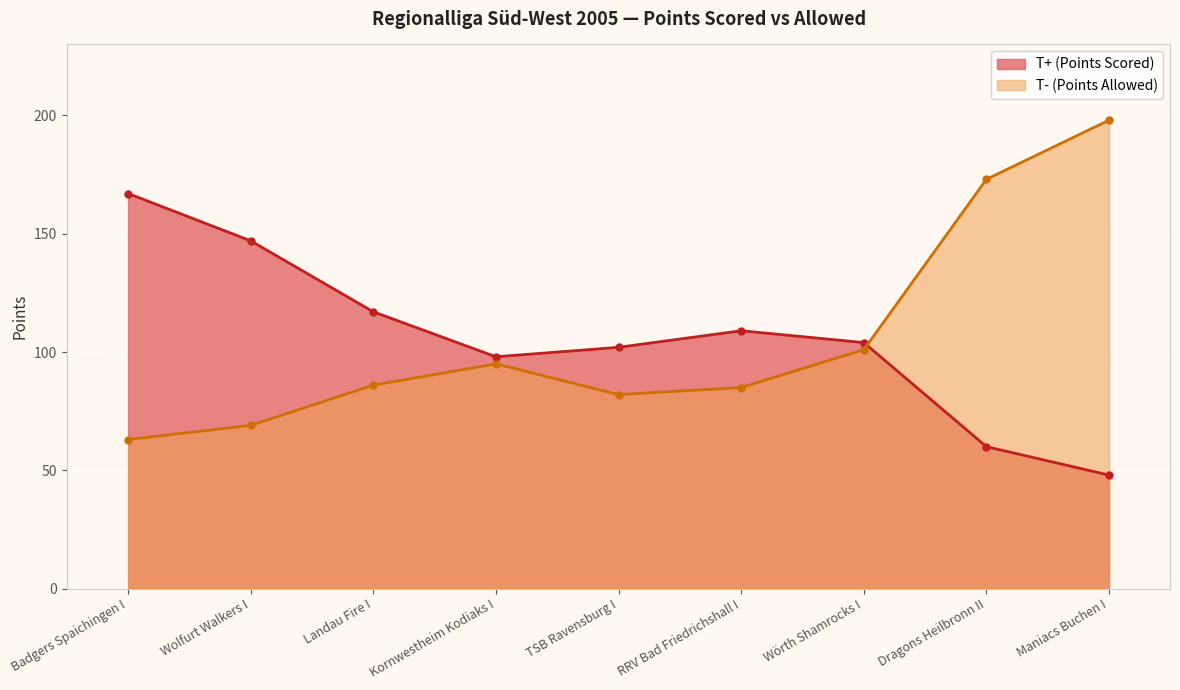

Which category has the lowest value in the T+ (Points Scored) series?

Maniacs Buchen I